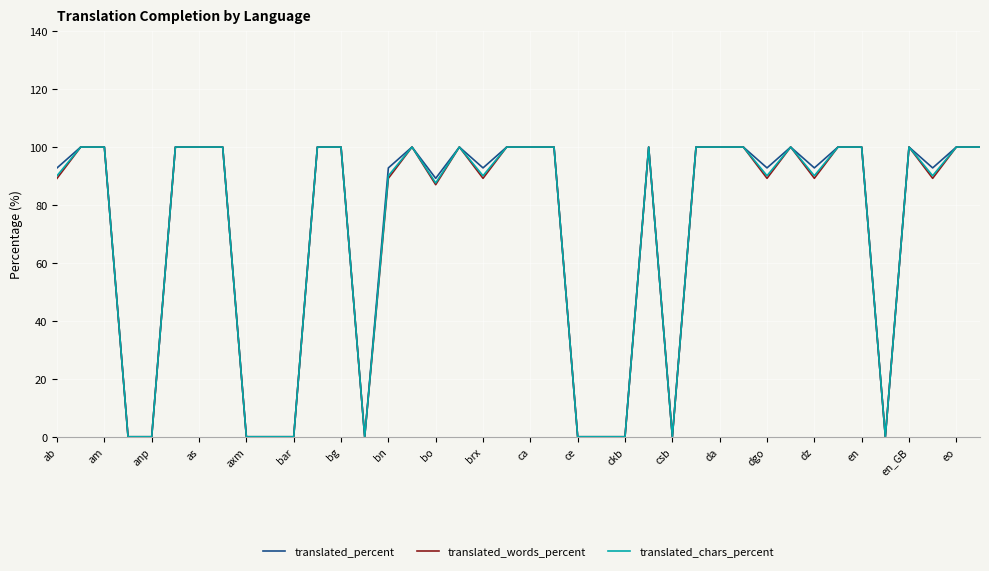

Where is translated_percent nearest to the value 50?

bo